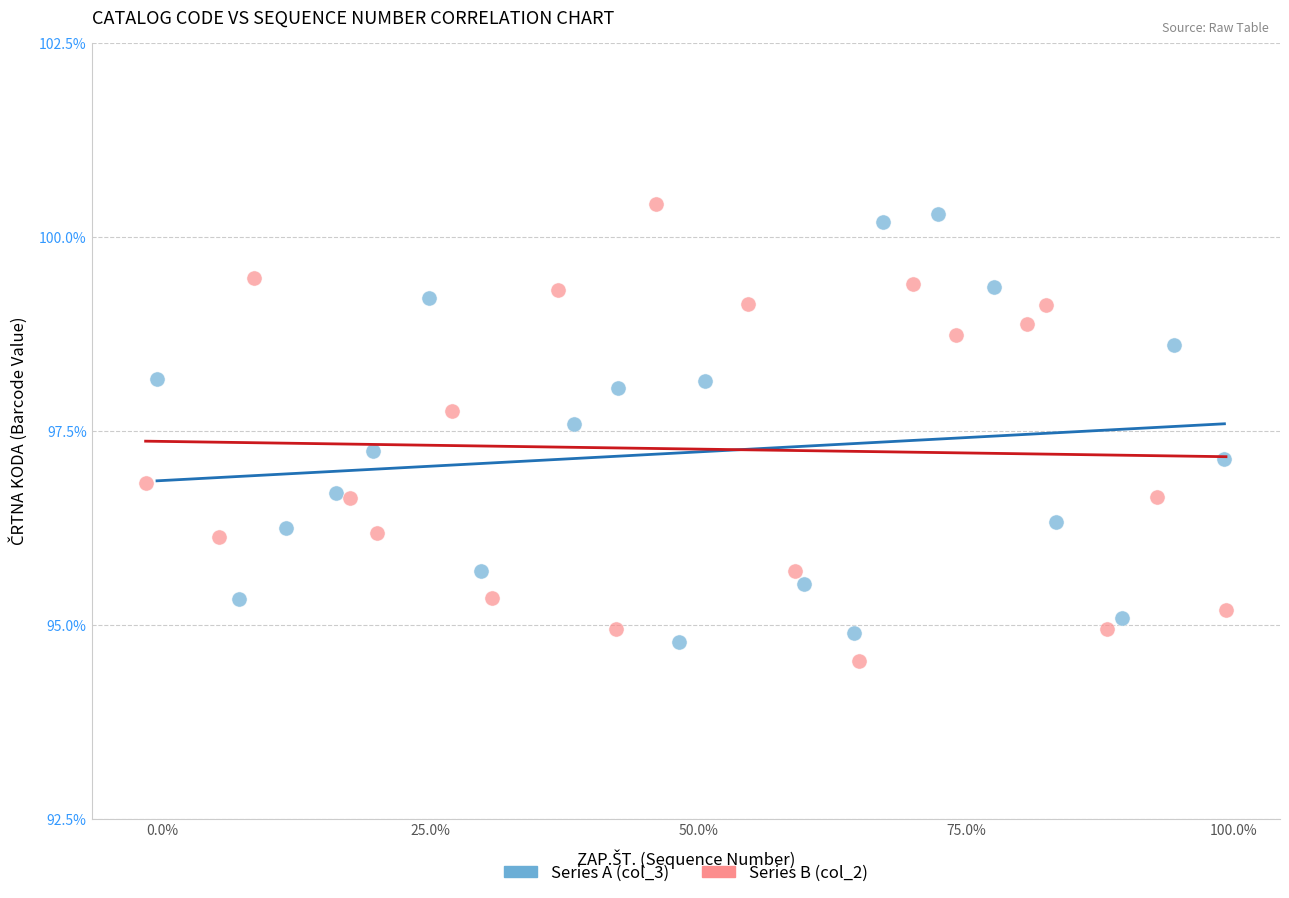

Which series has the largest Y range (max minus min)?

Series B (col_2)